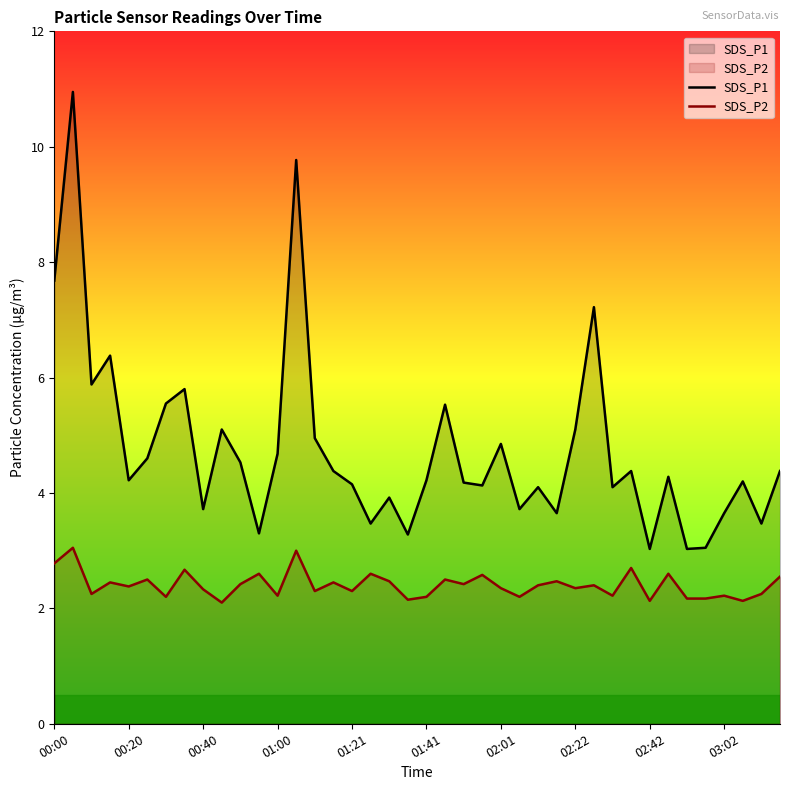

True or false: SDS_P2 has a value of 1.7 at 18.

False